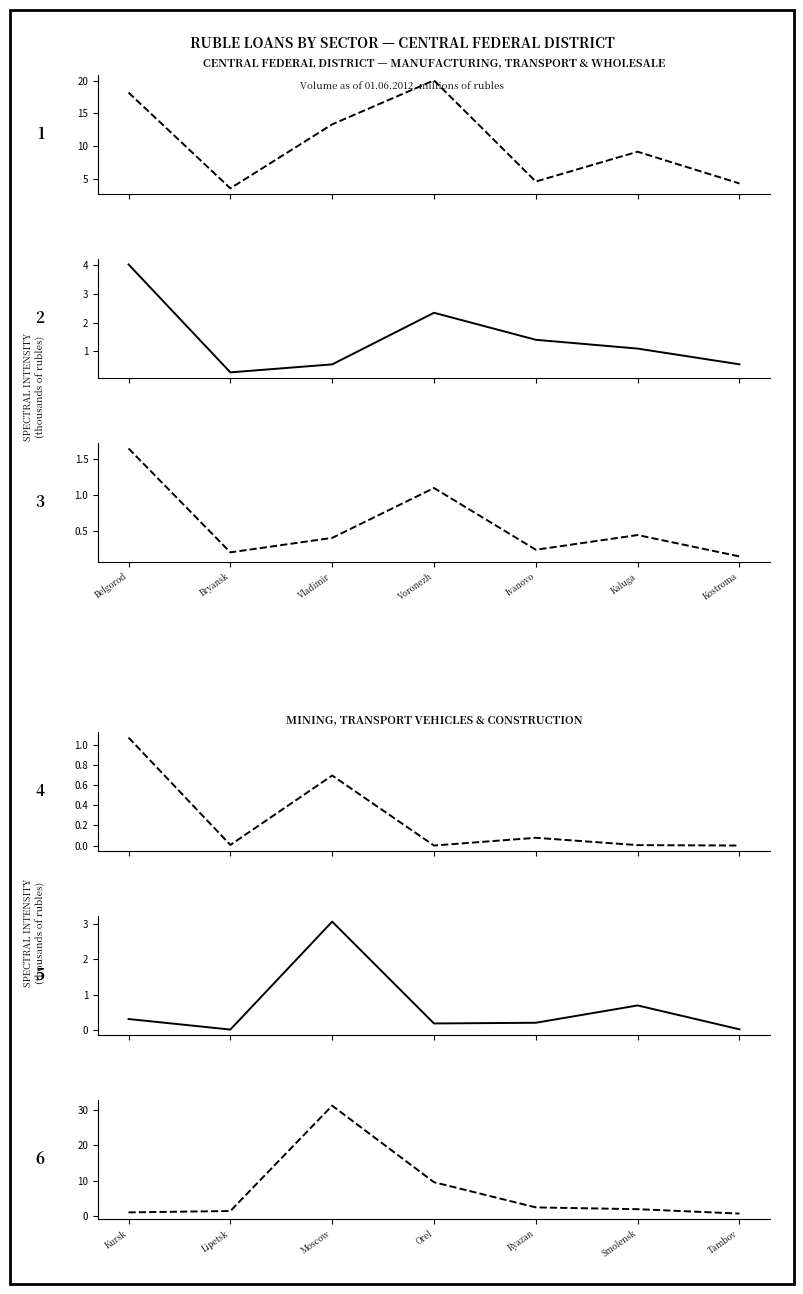

What is the label of the 5th point from the left?

Ivanovo